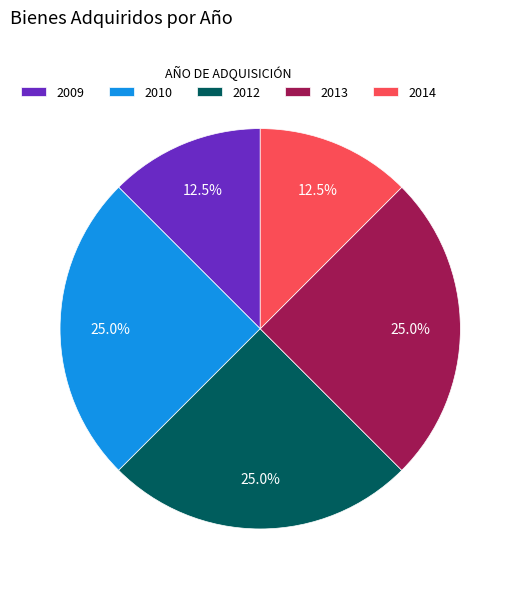

How many slices are in this pie chart?

5